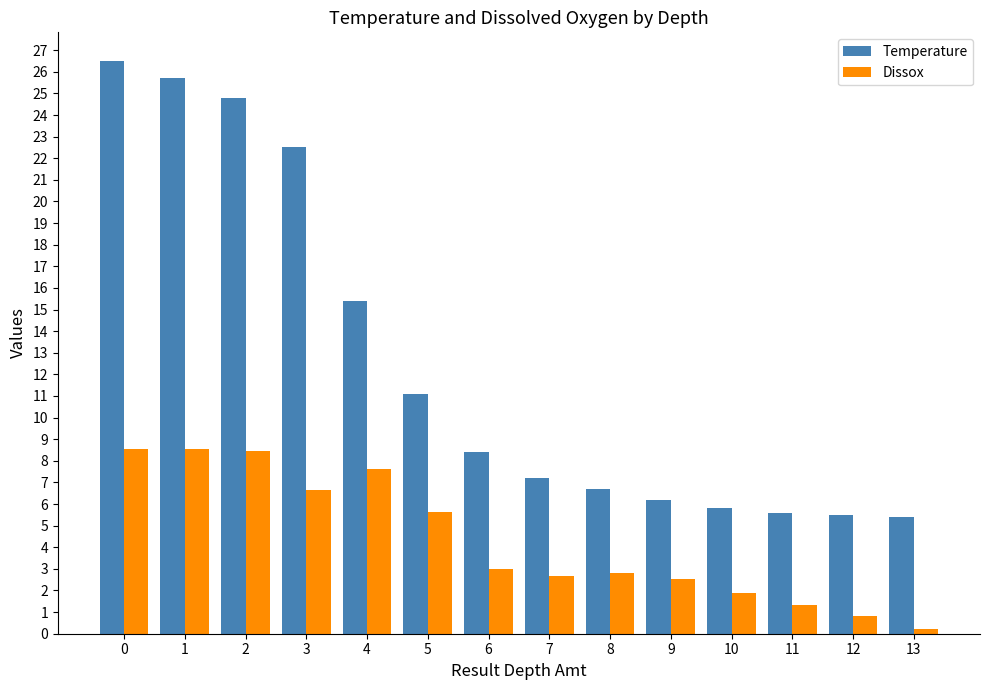

What is the lowest value of the Temperature series?

5.4